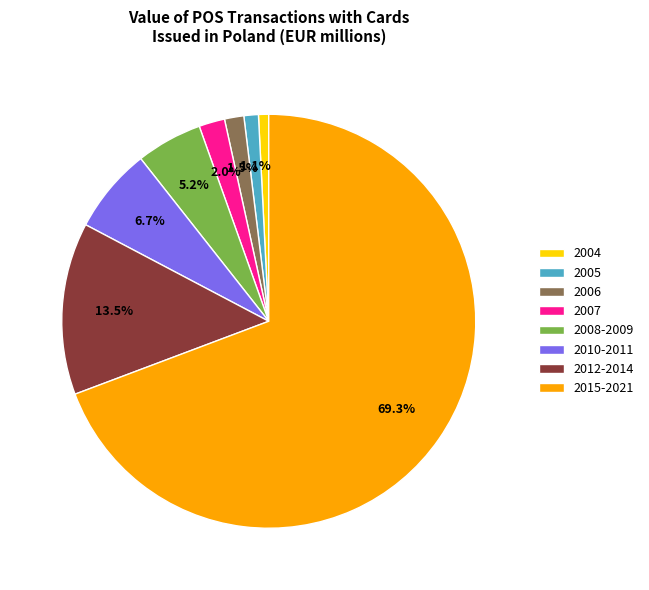

Which slice is the largest?

2015-2021